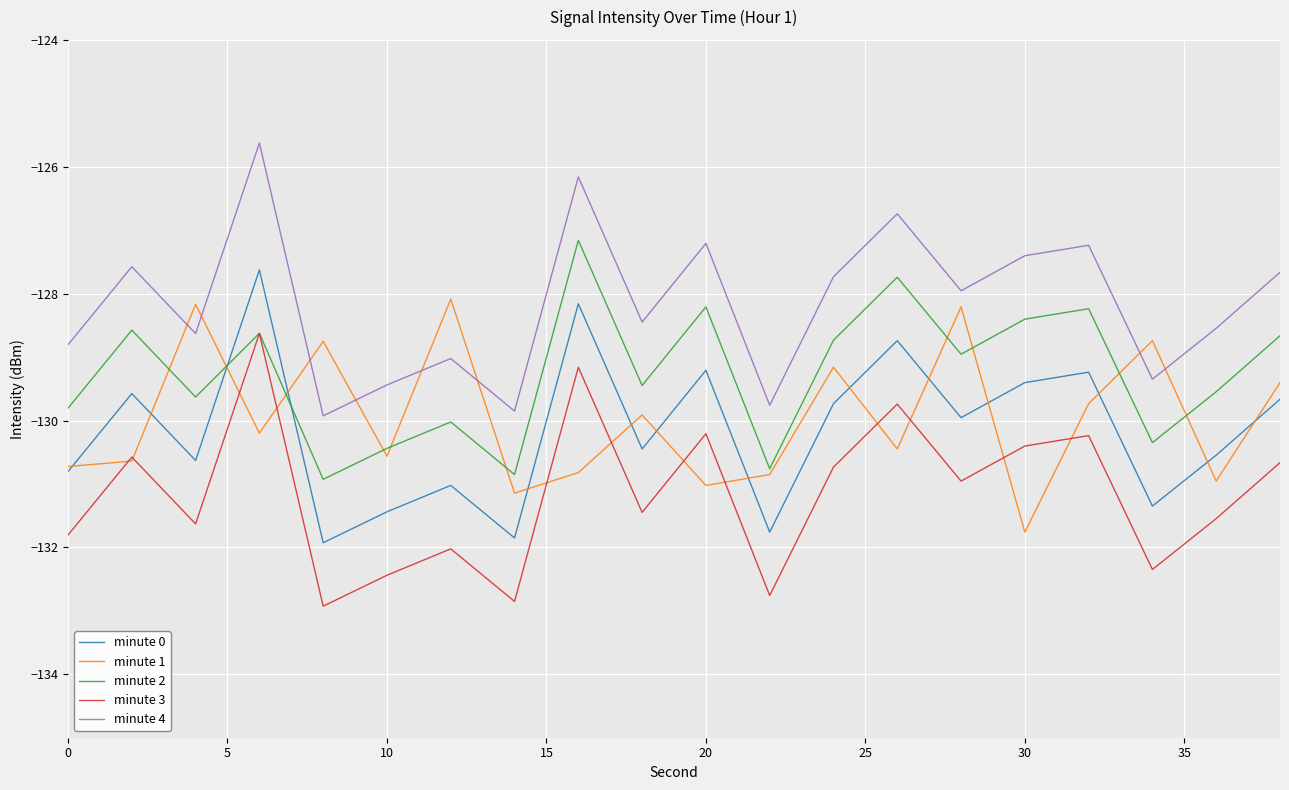

True or false: minute 2 and minute 4 intersect in this chart.

False